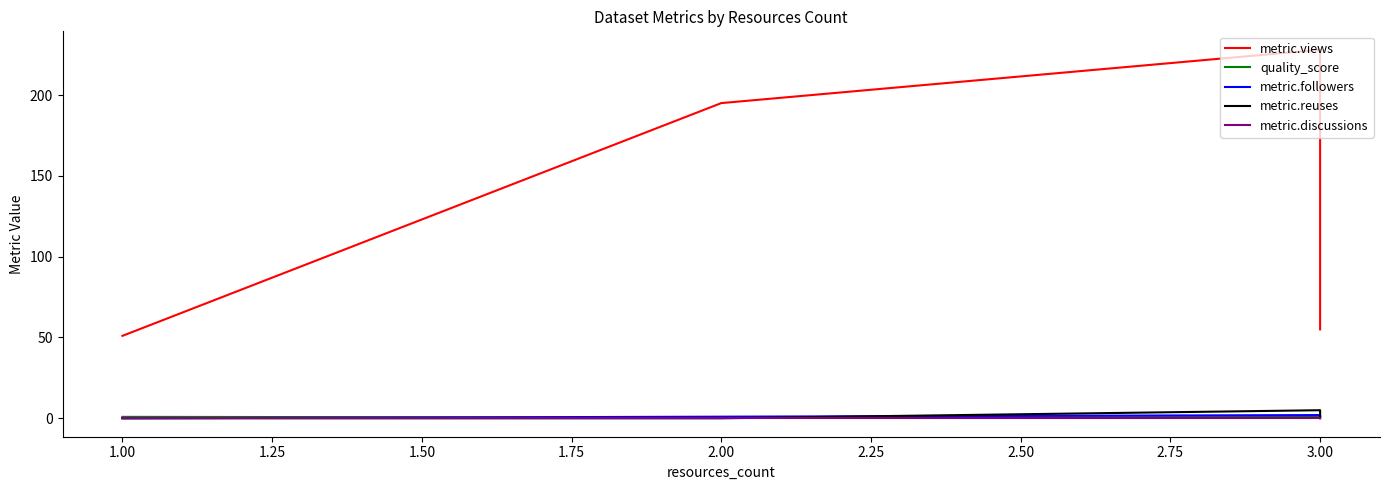

True or false: metric.views has a value of 302.5 at 2.00.

False